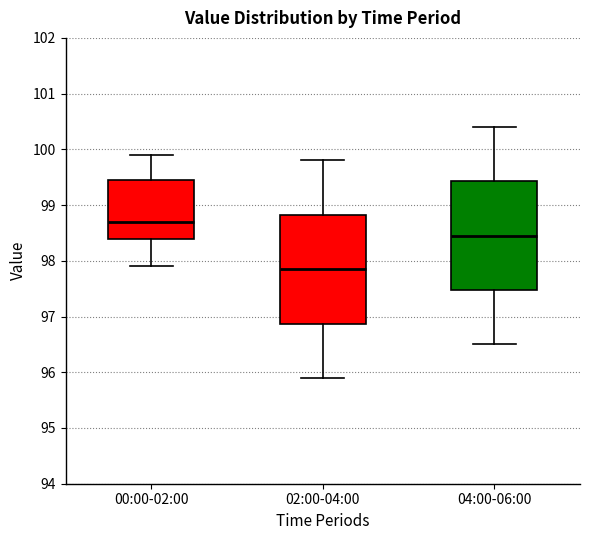

Reading left to right, read every box against the y-axis: the position of its median line, the range the box covers, and the ends of its whiskers. The values are not printed on the chart, so give them approximately, as read against the axis.

00:00-02:00: median 98.7, box 98.4 to 99.5, whiskers 97.9 to 99.9
02:00-04:00: median 97.9, box 96.9 to 98.8, whiskers 95.9 to 99.8
04:00-06:00: median 98.5, box 97.5 to 99.4, whiskers 96.5 to 100.4